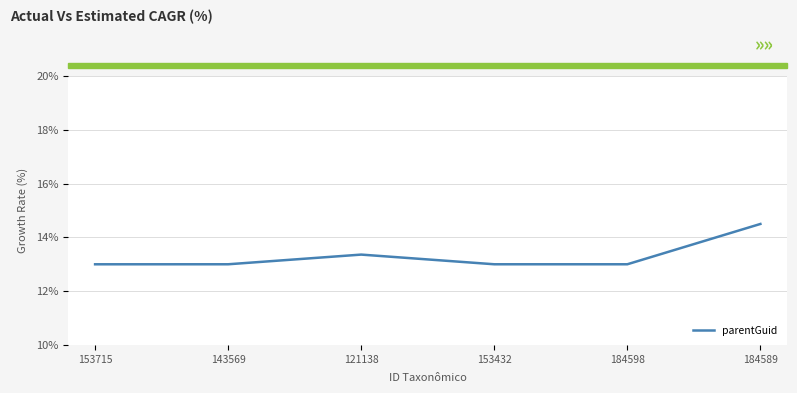

How many interior local peaks (higher than both neighbors) does the data have?

1